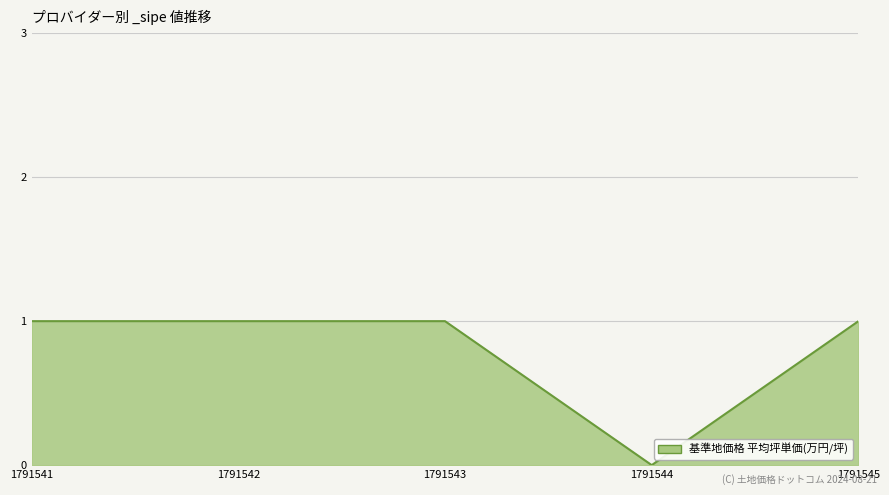

Which category has the lowest value across all series?

1791544